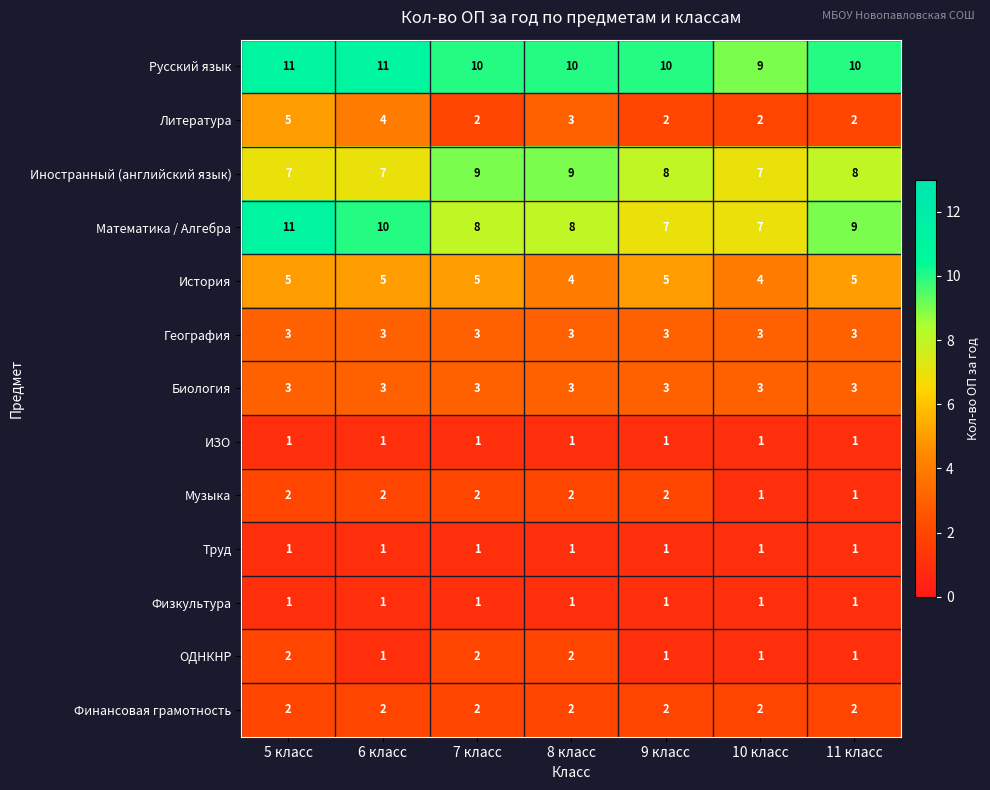

What is the difference between the highest and lowest values at 11 класс?

9